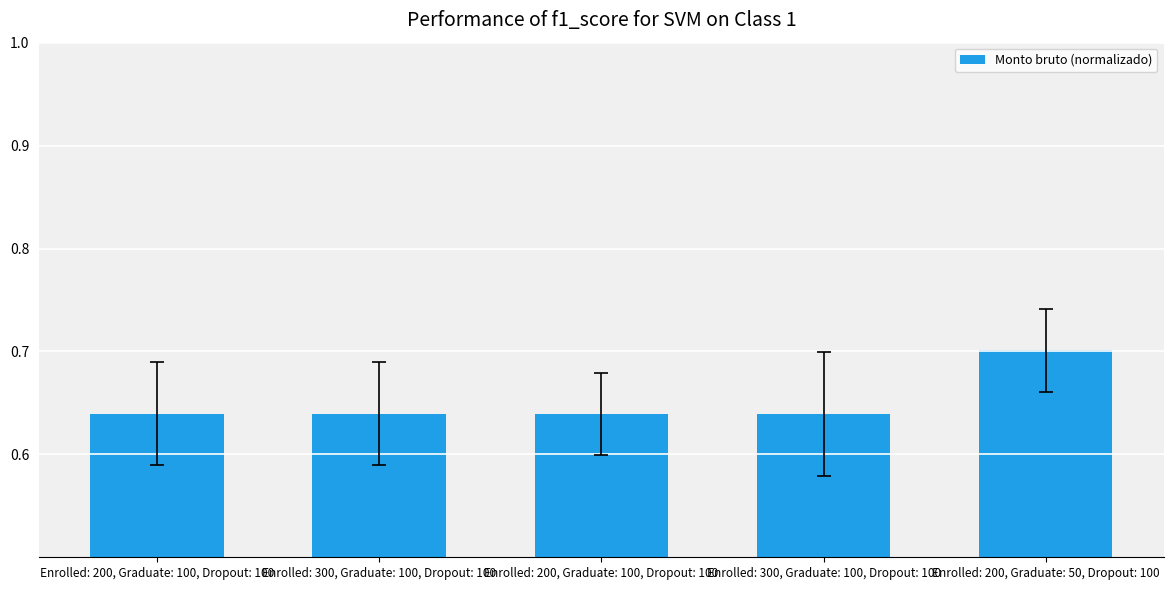

Read the value at Enrolled: 200, Graduate: 100, Dropout: 100.

0.6